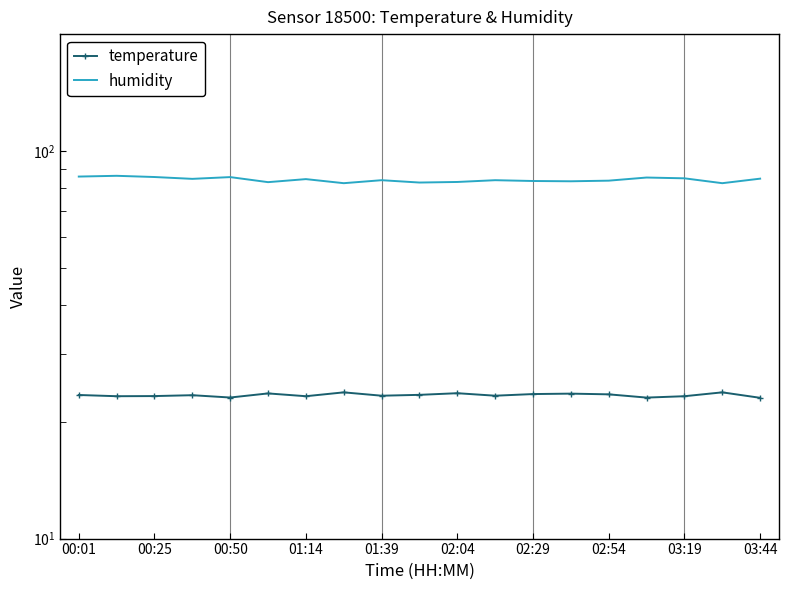

Is it true that humidity equals 24.2 at 17?

False